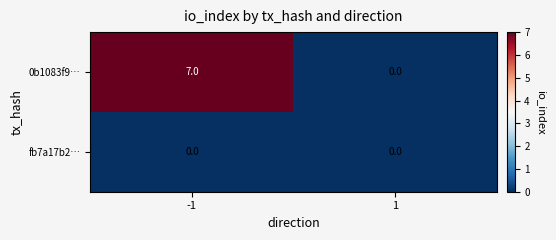

Which series has the largest range (max minus min)?

0b1083f9…